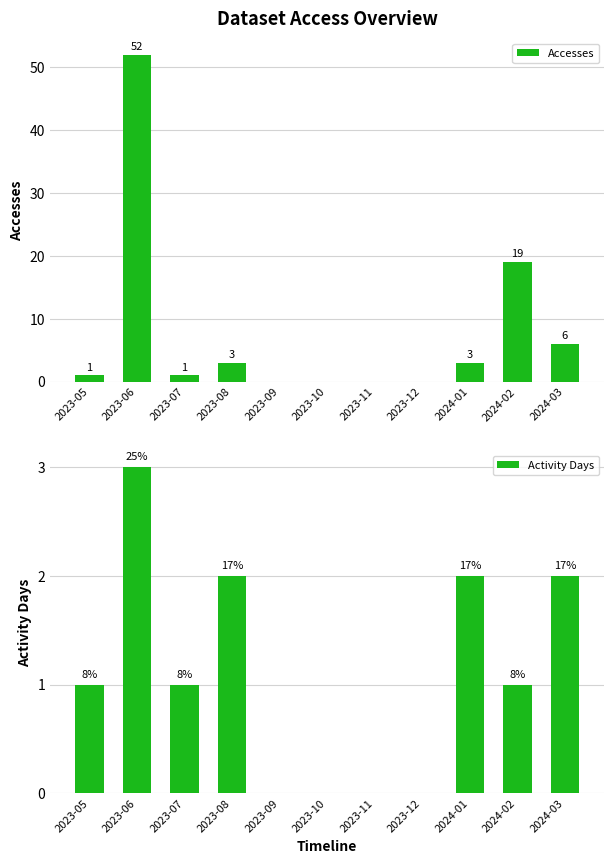

How many values in Activity Days are above zero?

7